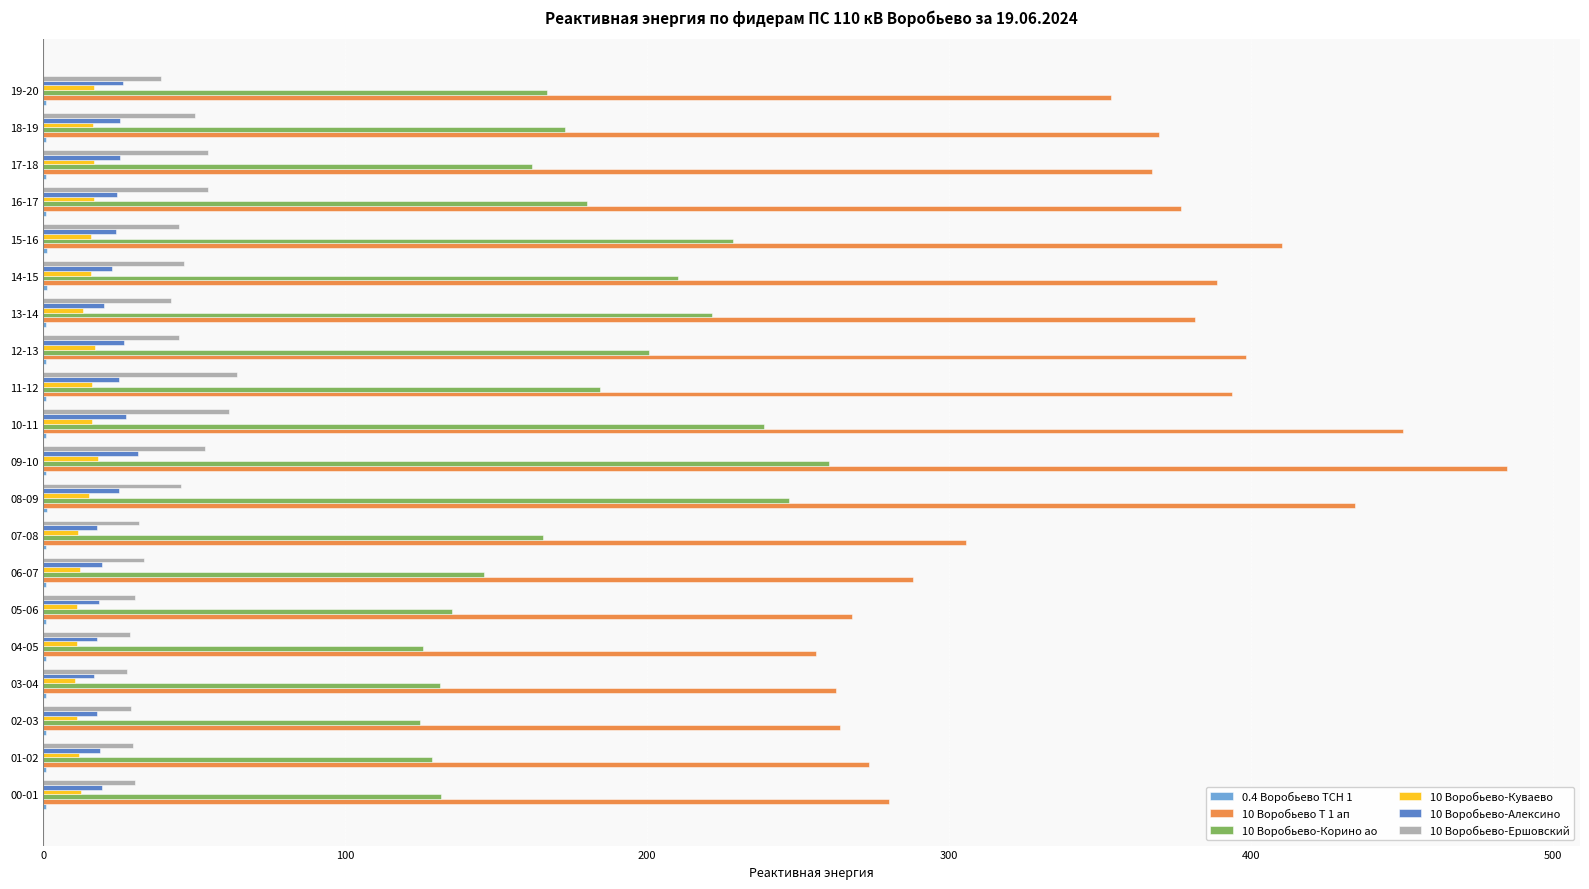

What is the maximum value for 10 Воробьево Т 1 ап?

484.8